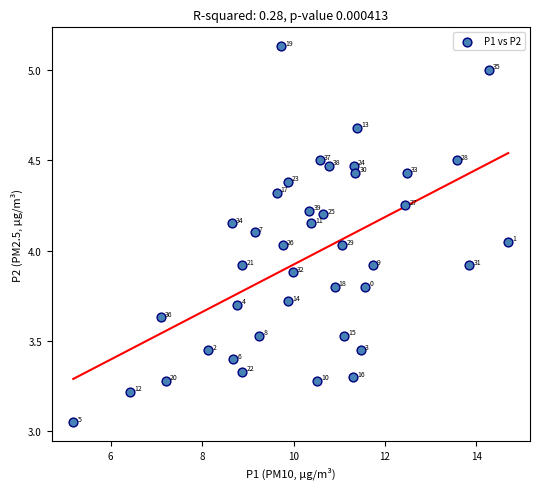

What is the range of Y values (max minus min)?

2.1